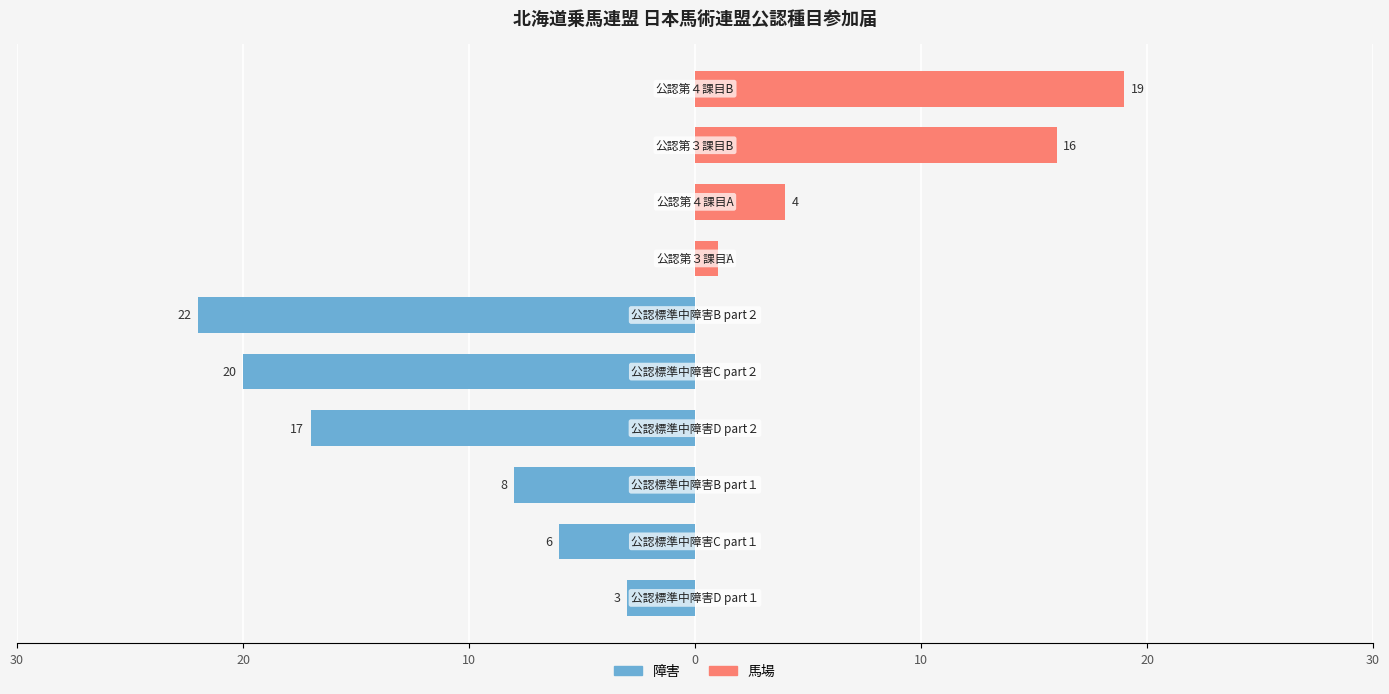

Which series changed the most between 20 and 9?

馬場